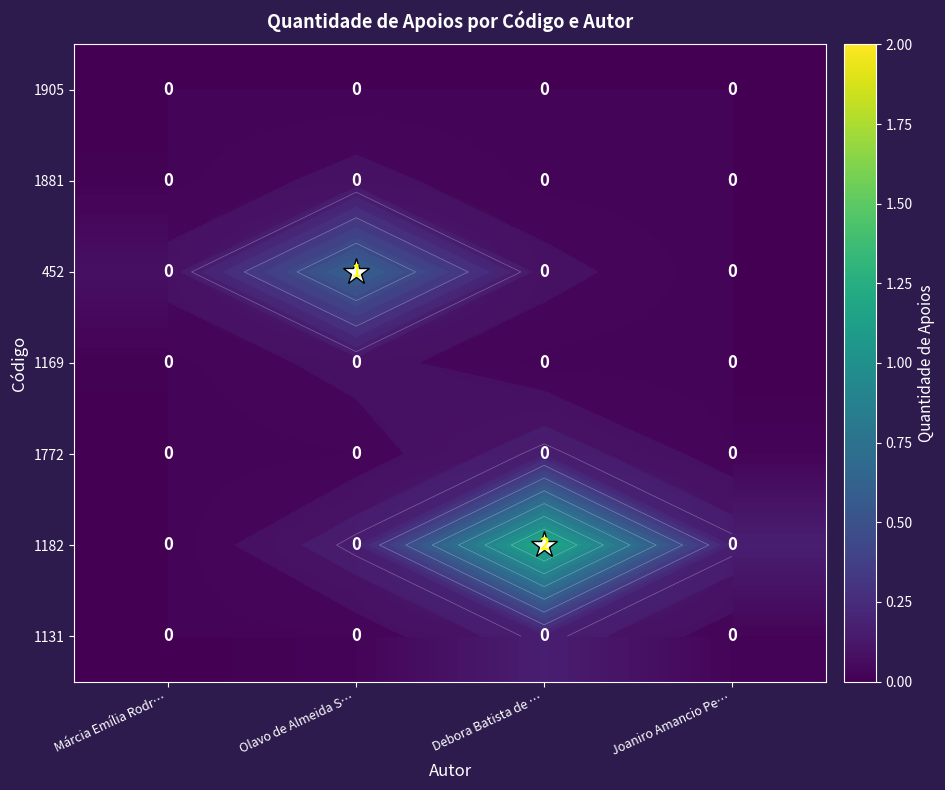

The value of 1131 at Olavo de Almeida S… is 0.0. True or false?

True